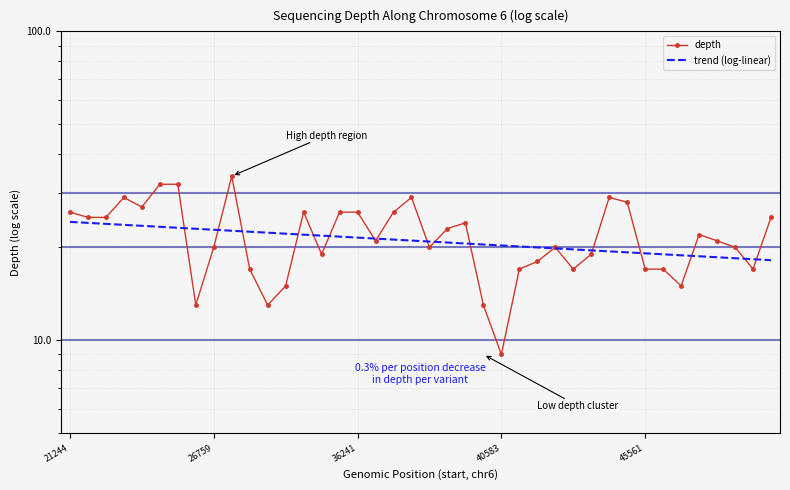

Reading left to right, list all the values displayed in this chart.

depth: 26.0	25.0	25.0	29.0	27.0	32.0	32.0	13.0	20.0	34.0	17.0	13.0	15.0	26.0	19.0	26.0	26.0	21.0	26.0	29.0	20.0	23.0	24.0	13.0	9.0	17.0	18.0	20.0	17.0	19.0	29.0	28.0	17.0	17.0	15.0	22.0	21.0	20.0	17.0	25.0
trend (log-linear): 24.2	24.0	23.8	23.6	23.5	23.3	23.1	23.0	22.8	22.6	22.5	22.3	22.1	22.0	21.8	21.7	21.5	21.3	21.2	21.0	20.9	20.7	20.6	20.4	20.3	20.1	20.0	19.8	19.7	19.5	19.4	19.3	19.1	19.0	18.8	18.7	18.6	18.4	18.3	18.2